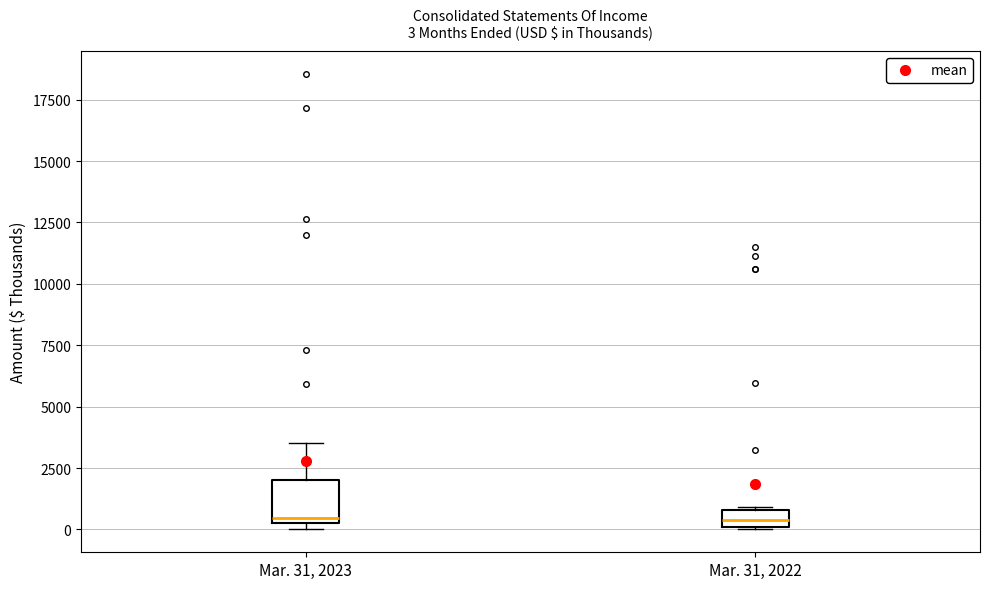

Which box is the tallest, from its lower edge to its upper edge?

Mar. 31, 2023